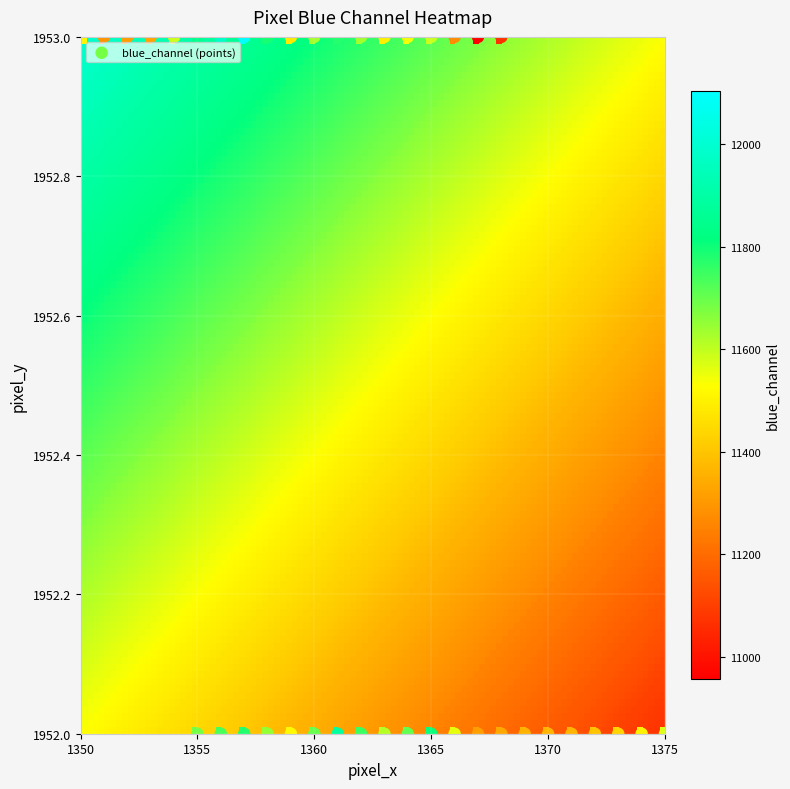

What is the range of X values (max minus min)?

25